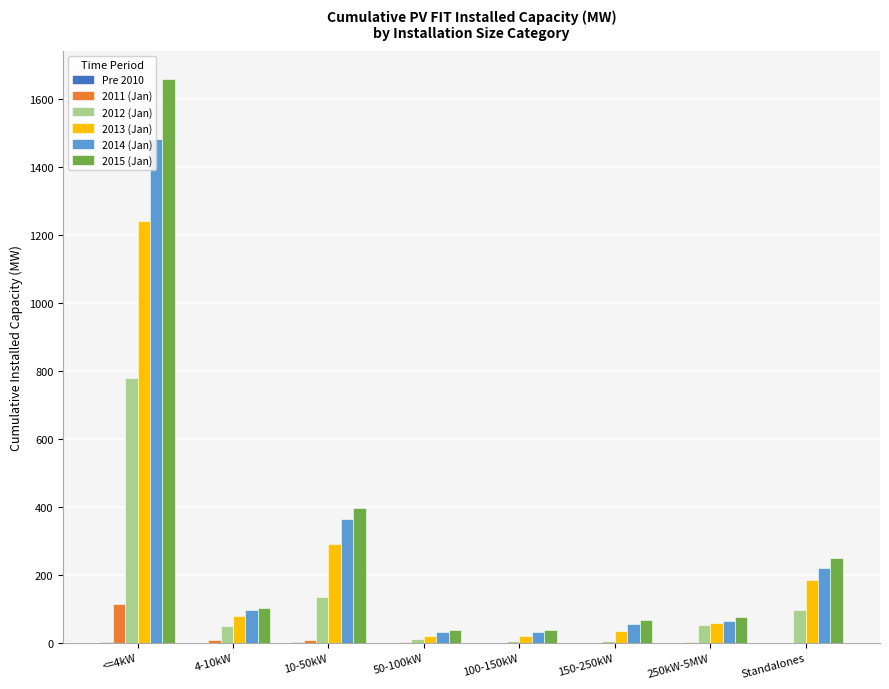

Is it true that 2012 (Jan) equals 96.6 at Standalones?

True